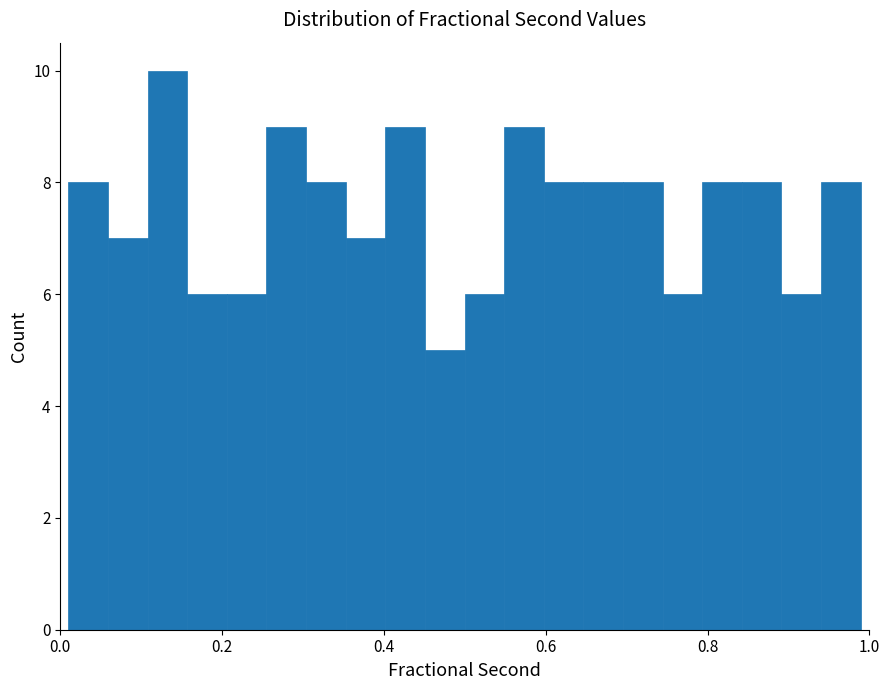

Read against the x-axis, roughly where is the centre of the tallest bar?

0.14